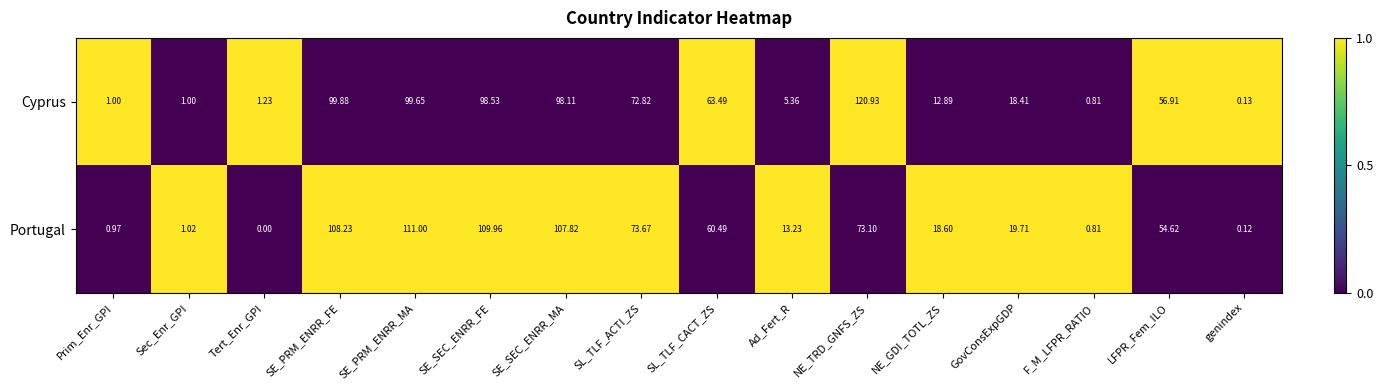

Which label corresponds to the smallest value in the chart?

Tert_Enr_GPI